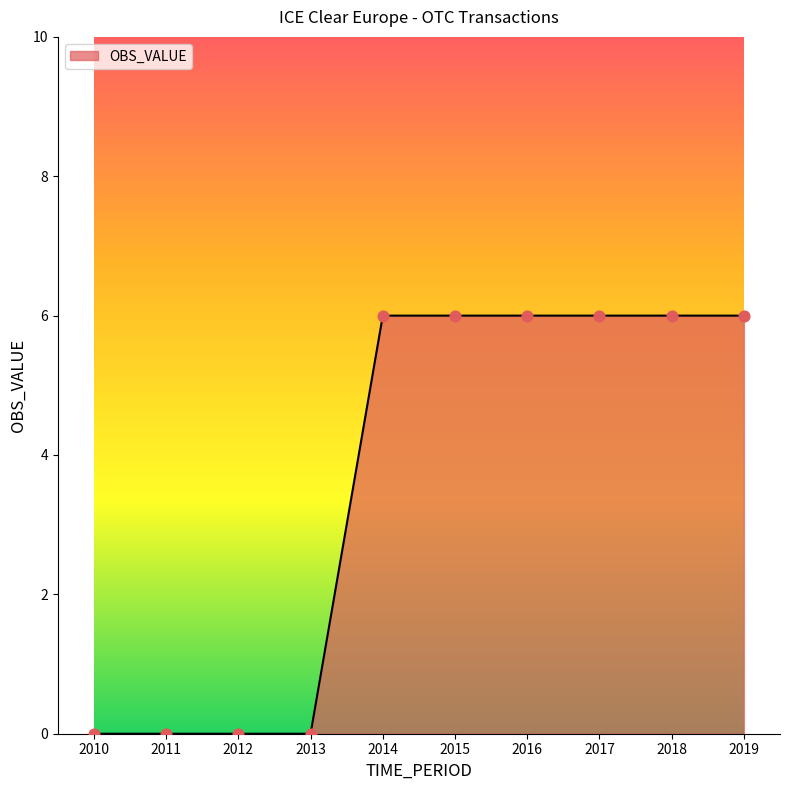

Which has a higher value, 2010 or 2015?

2015